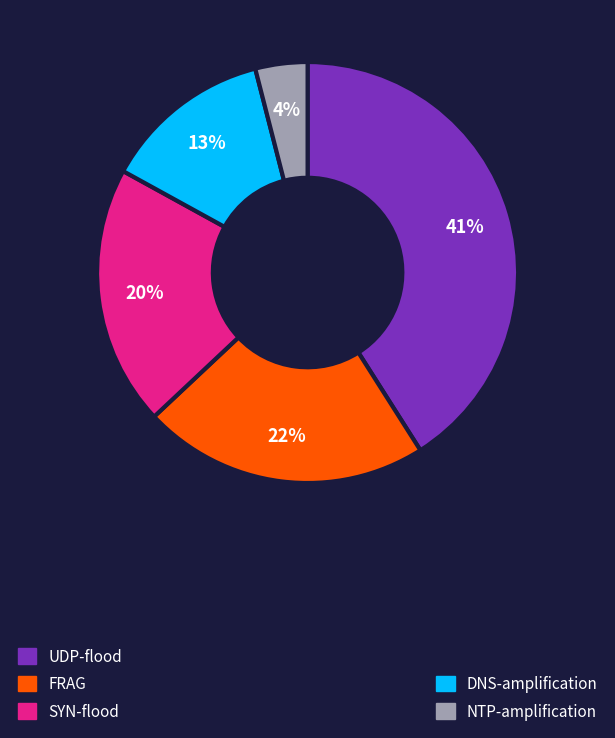

Is there any slice that represents more than half of the pie?

No